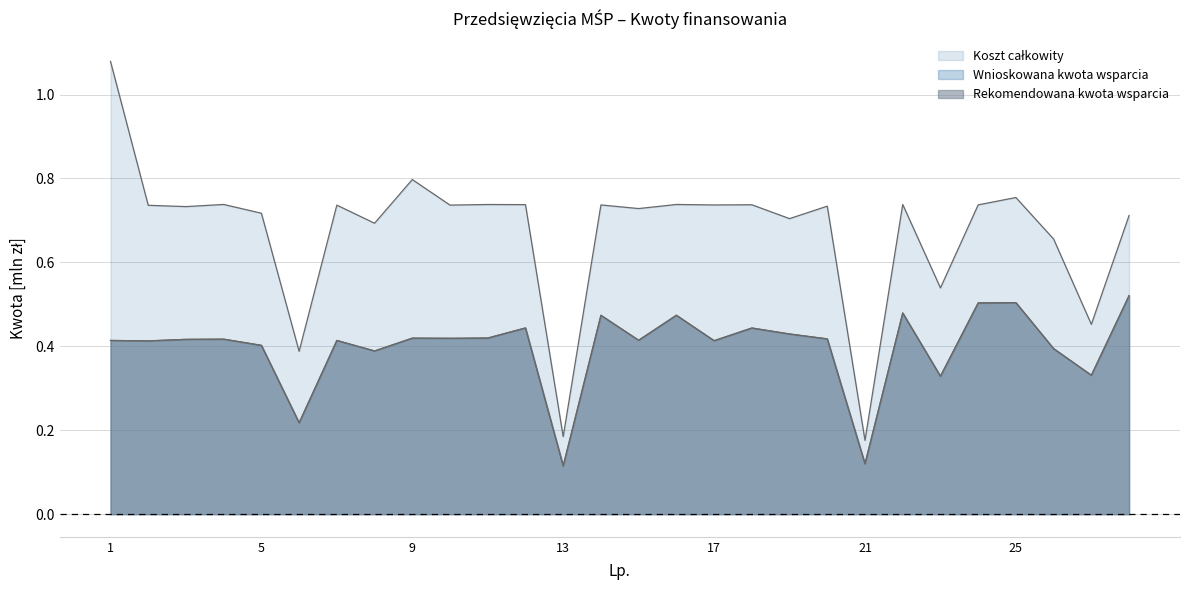

Does the chart display data point markers on the line(s)?

No